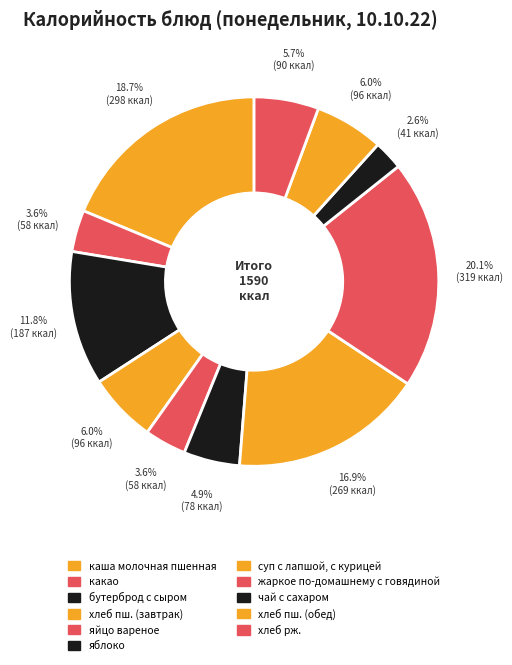

To the nearest percent, what is the difference between the суп с лапшой, с курицей and чай с сахаром slice percentages?

14%